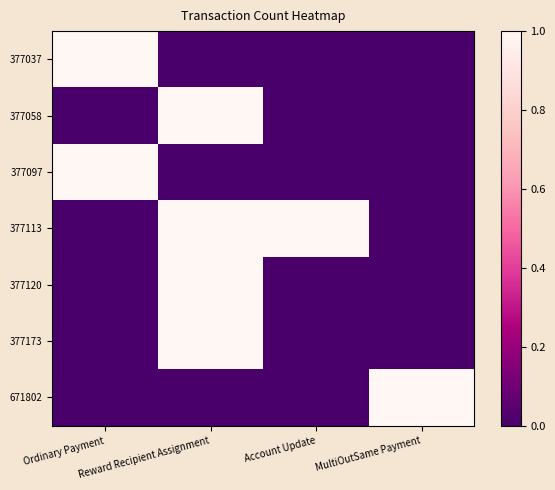

List the series in order of their peak value, highest first.

377037, 377058, 377097, 377113, 377120, 377173, 671802